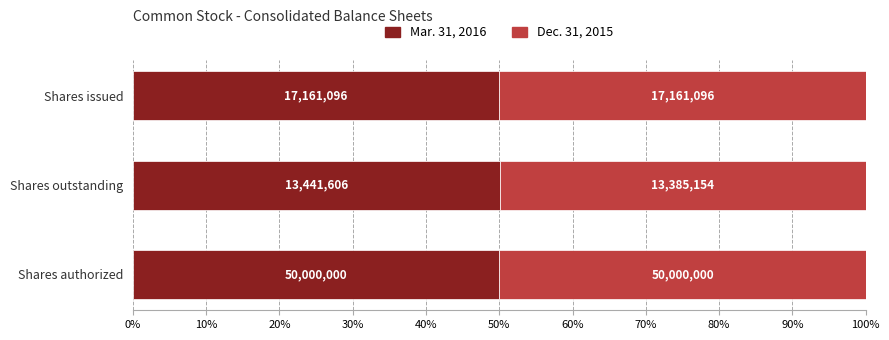

What are all the series names shown in the legend?

Mar. 31, 2016, Dec. 31, 2015